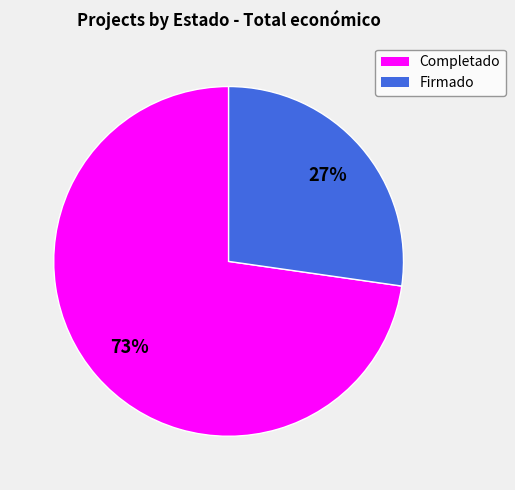

Is there any slice that represents more than half of the pie?

Yes